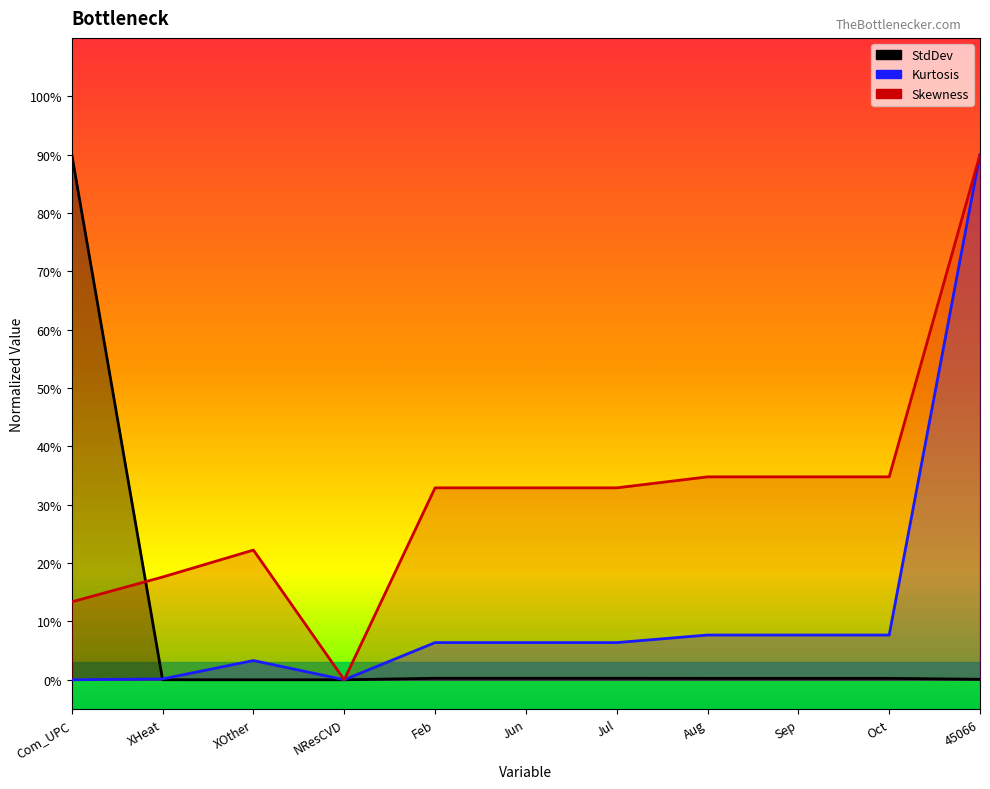

The value of Skewness at NResCVD is -34.0. True or false?

False